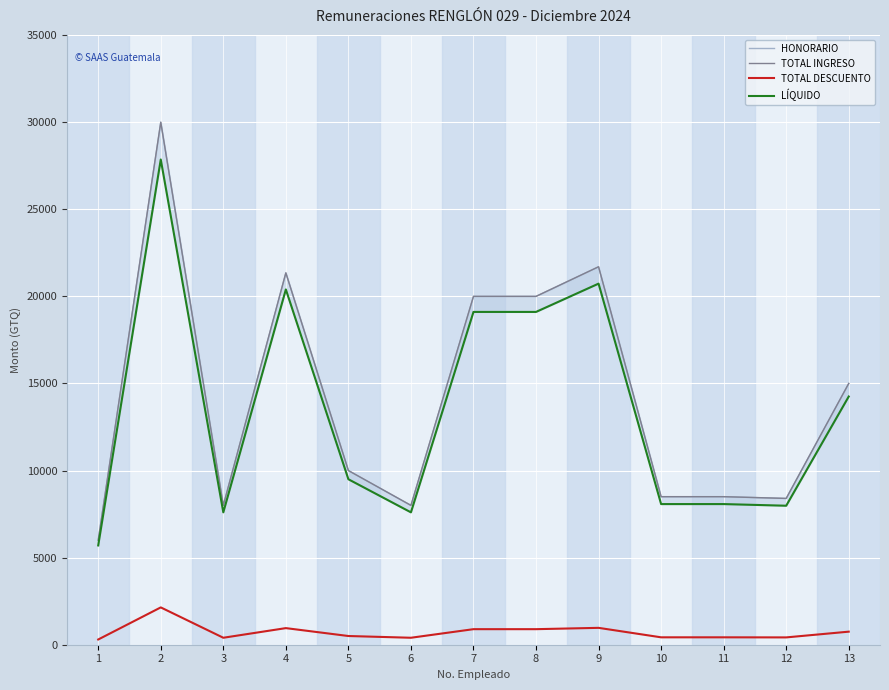

At how many categories does at least one series exceed 448?

13